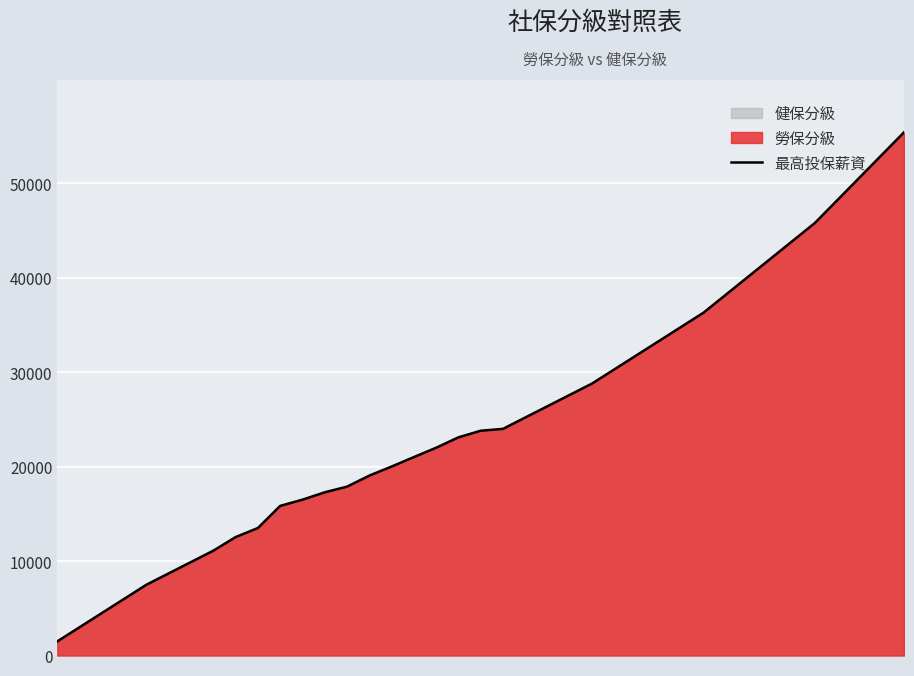

What is the smallest value displayed?

1500